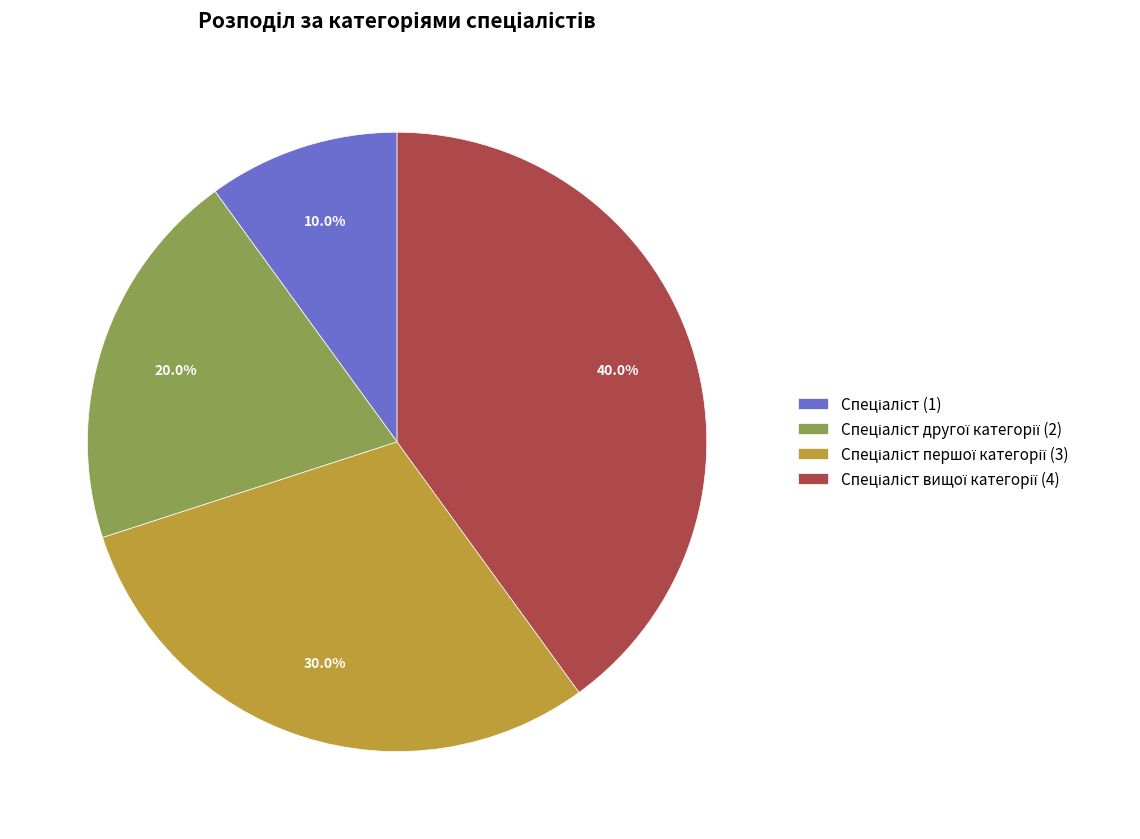

Does any single category account for the majority?

No